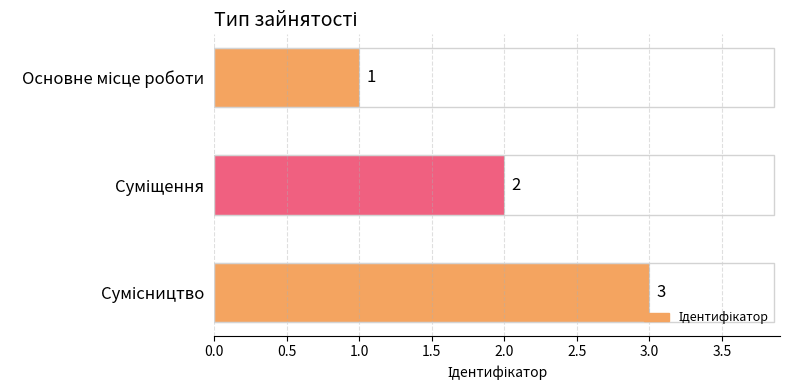

What is the smallest value displayed?

1